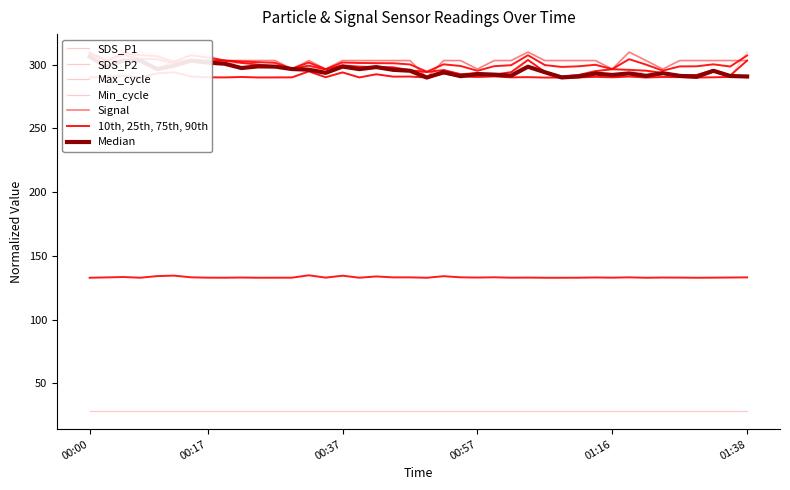

What is the label of the 1st point from the left?

00:00